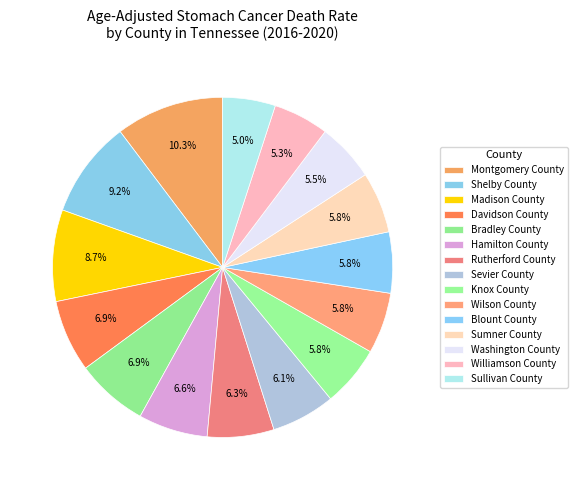

Count the number of slices in the pie.

15